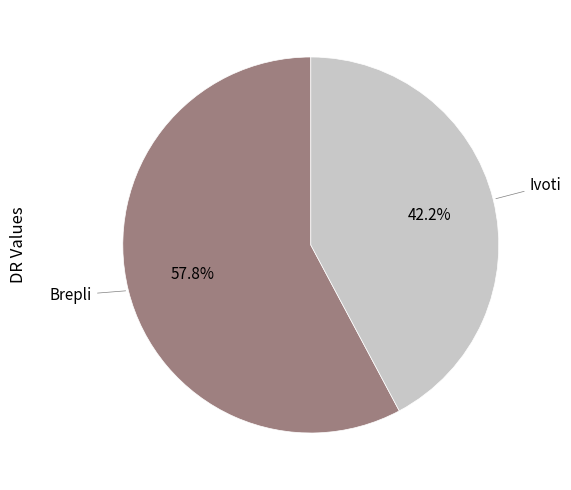

Count the number of slices in the pie.

2